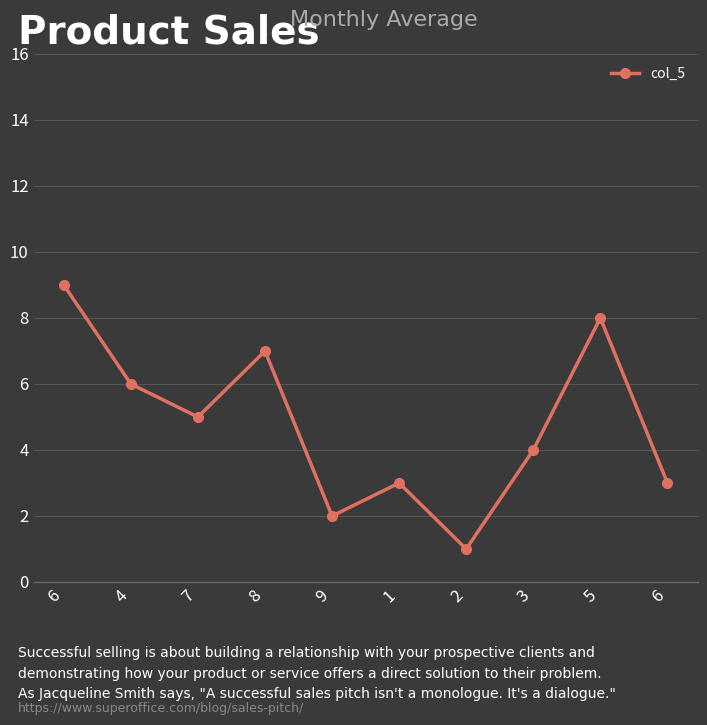

Reading left to right, list all the values displayed in this chart.

9	6	5	7	2	3	1	4	8	3